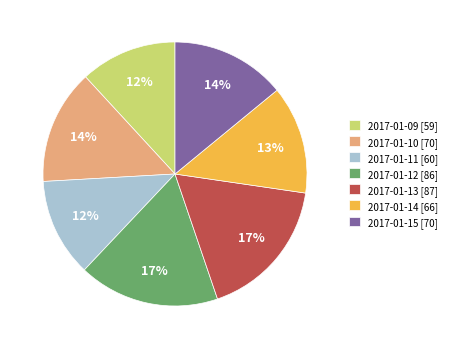

Is it true that 2017-01-10 [70] is 1% of the pie?

False